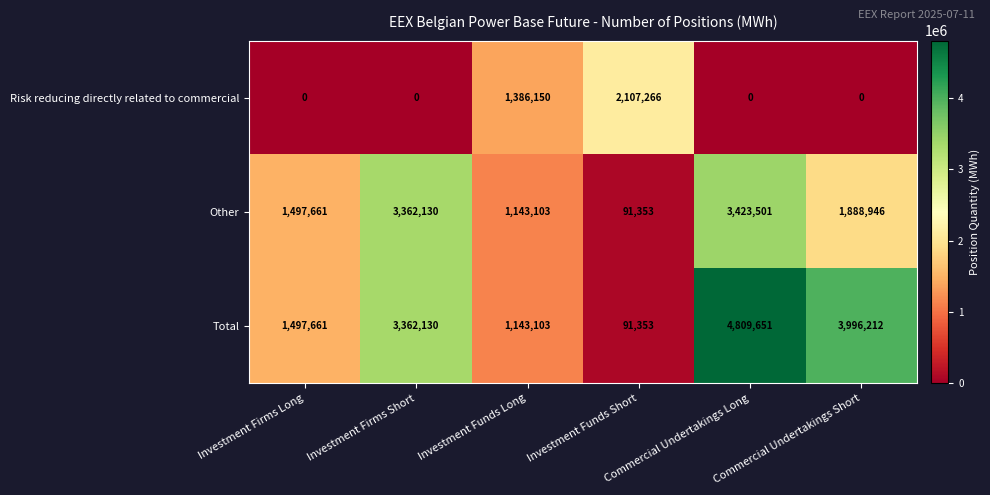

Count the Risk reducing directly related to commercial values in the range 0 to 1386150.

5